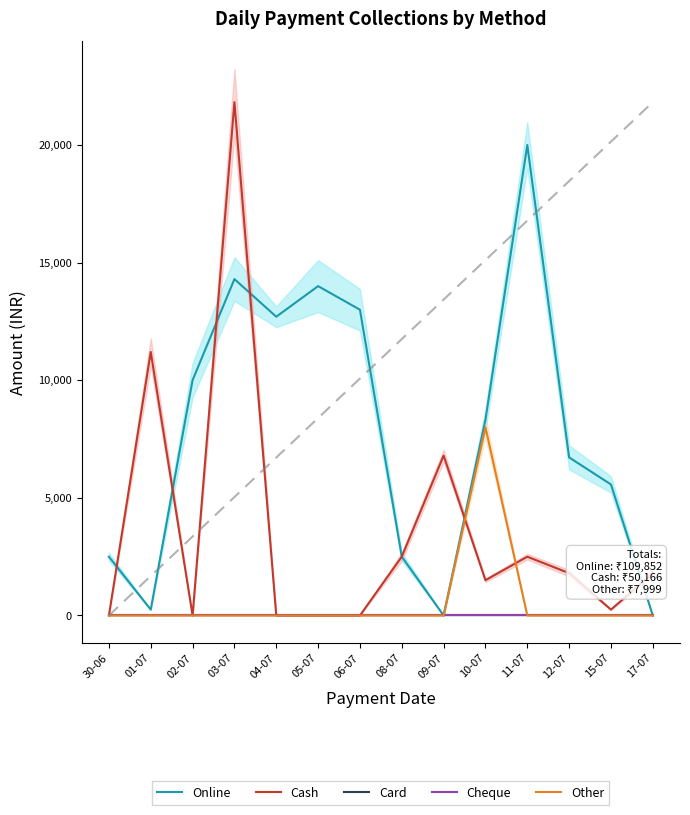

How many lines are shown in the chart?

5